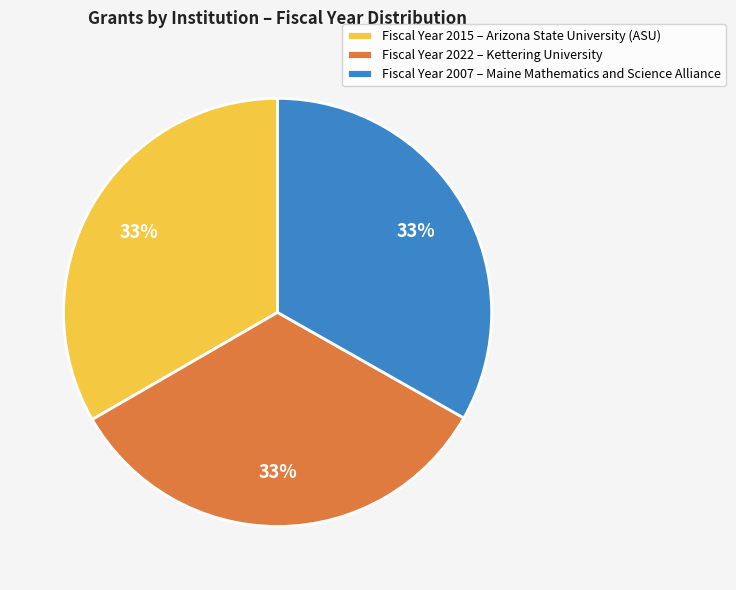

How many slices are in this pie chart?

3